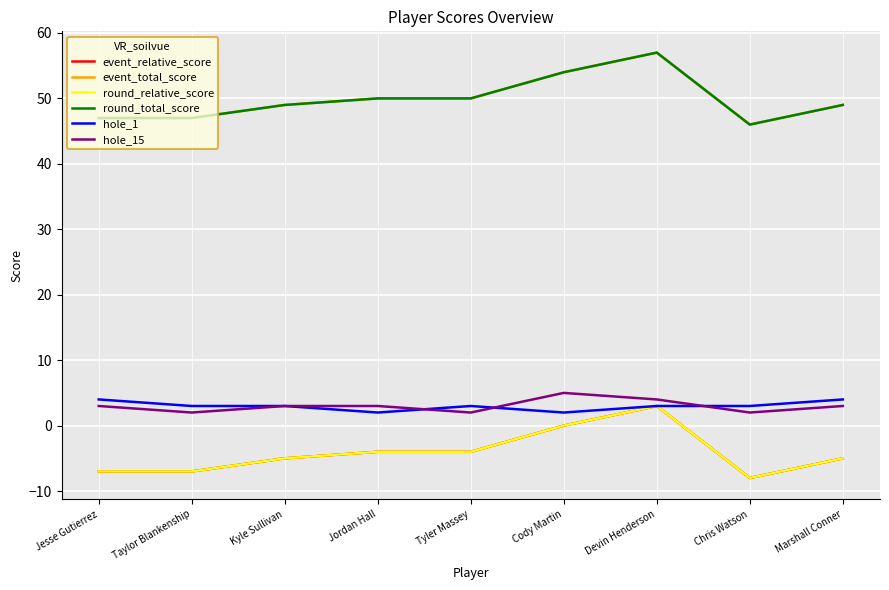

What is the total value across all series at Chris Watson?

81